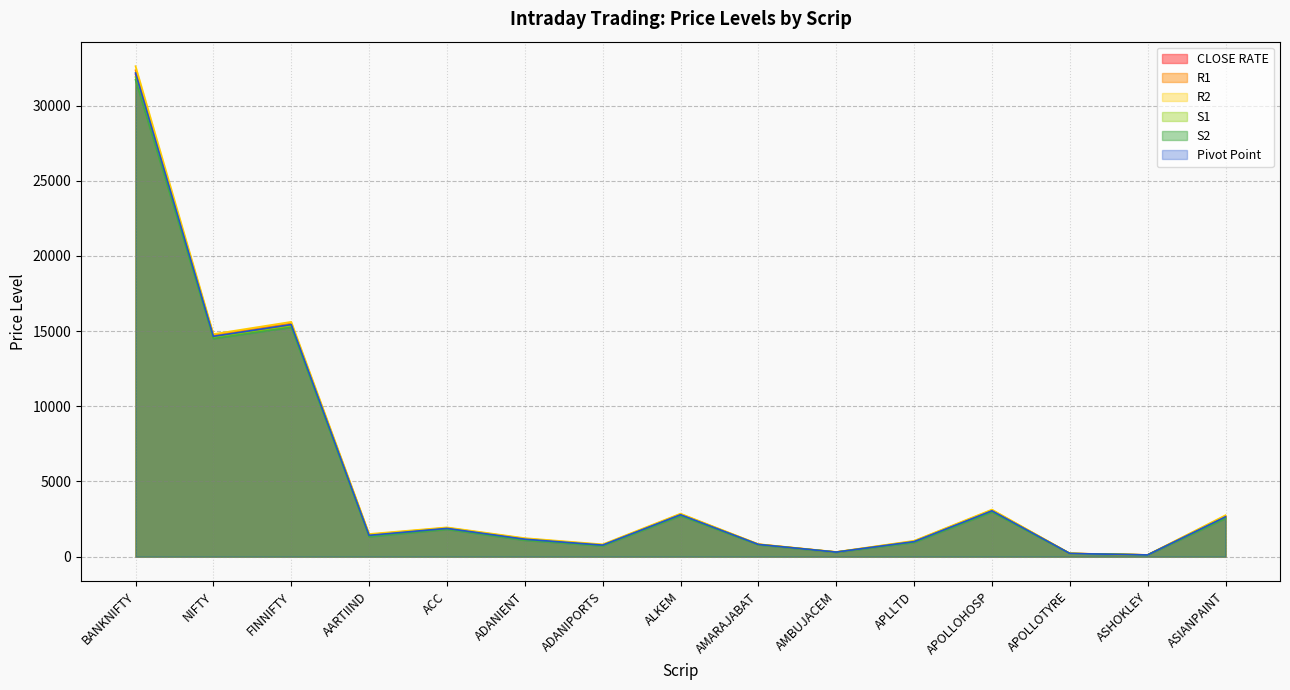

How many series are shown in this chart?

6